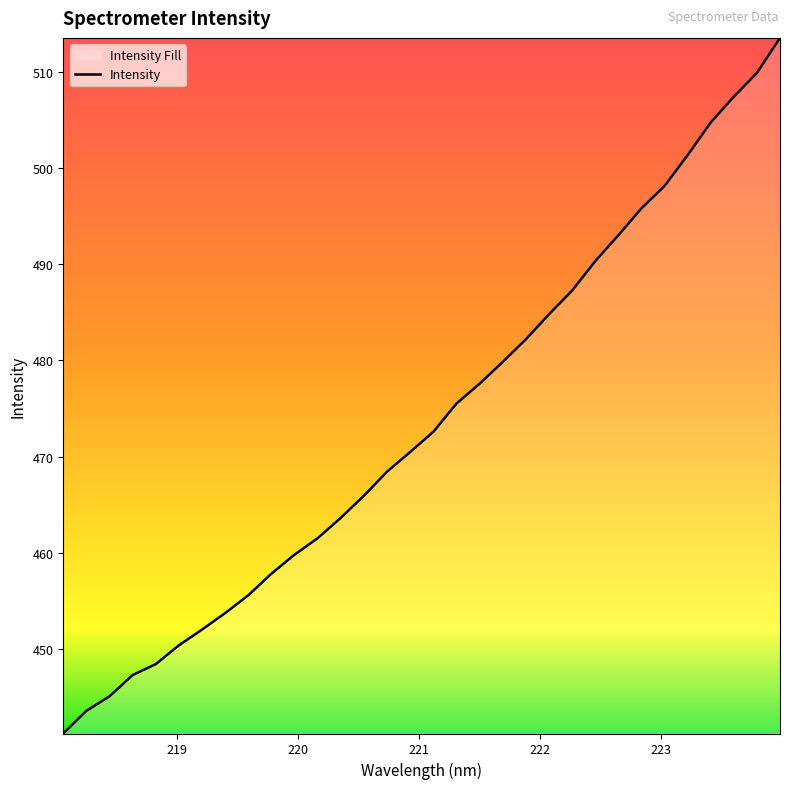

What is the sum of all values?

15159.4